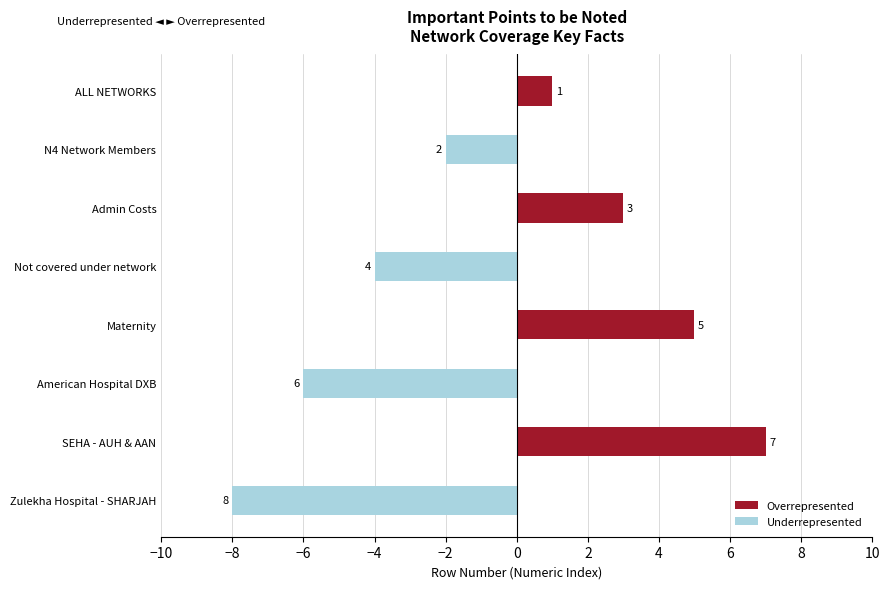

Is the value of Underrepresented at Admin Costs greater than the value of Overrepresented at Zulekha Hospital - SHARJAH?

No